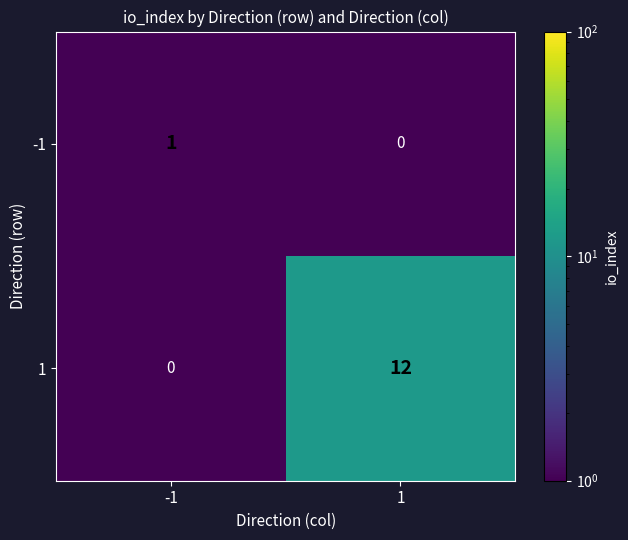

True or false: 1 has a value of 16 at 1.

False